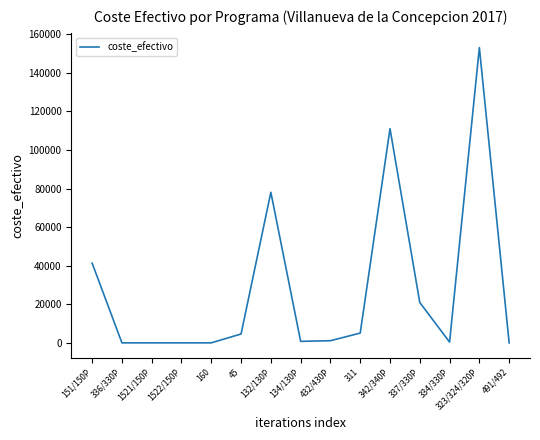

What is the sum of all values?

416441.4